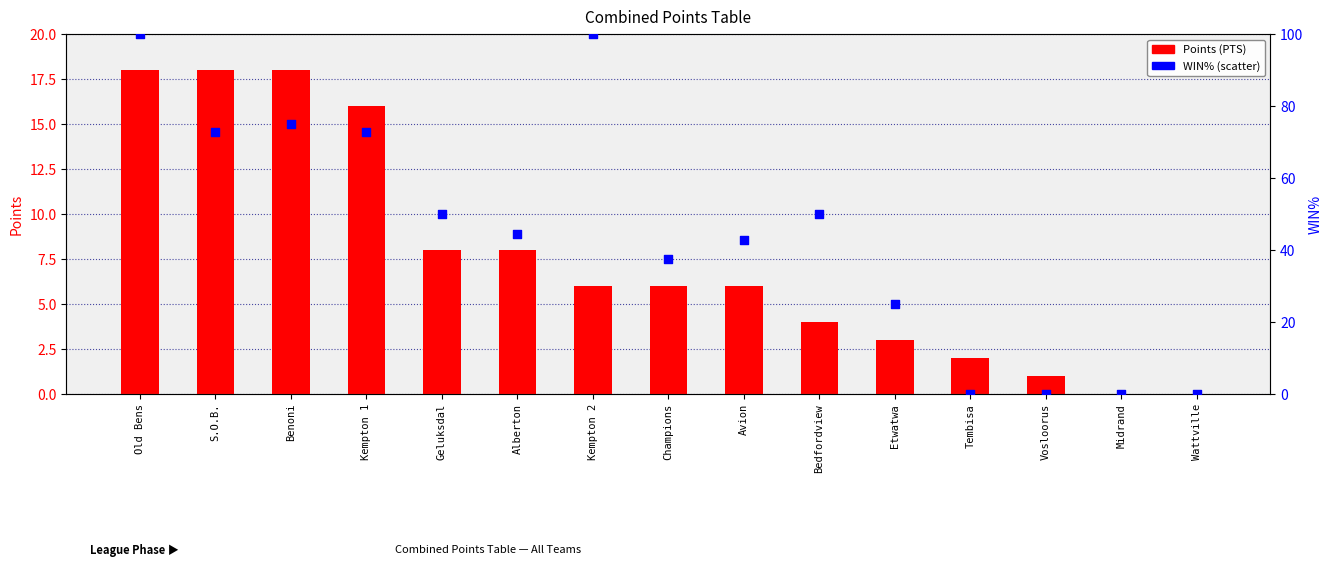

At which category is the sum across all series the highest?

Old Bens